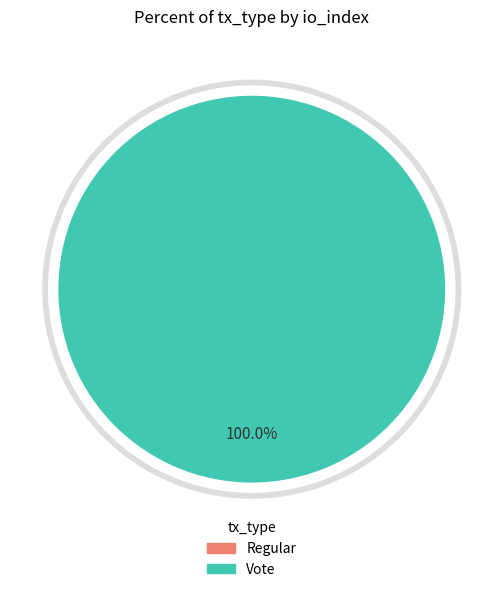

What percentage is the Vote slice, to the nearest percent?

100%